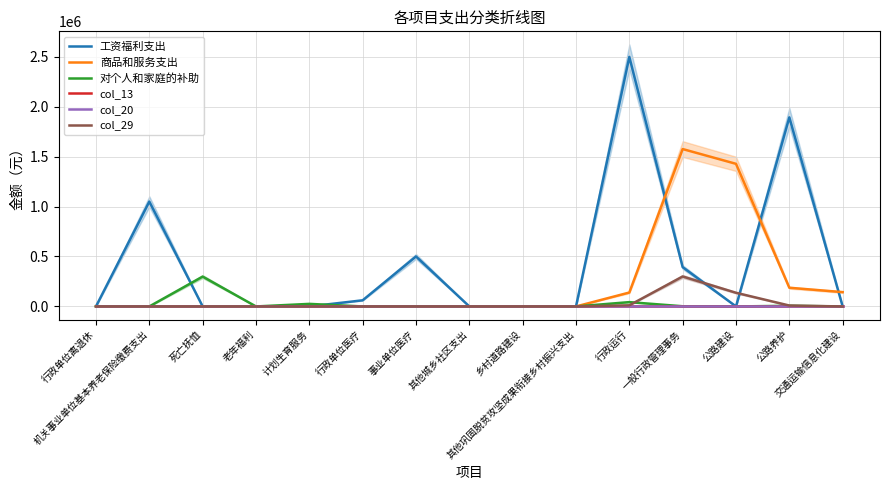

True or false: 工资福利支出 has a value of 490.5 at 公路建设.

False